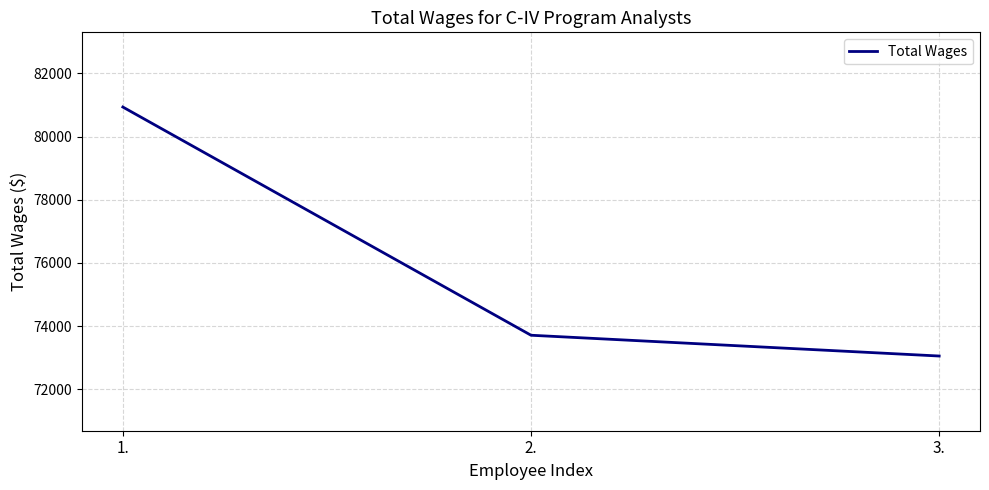

Which category has the lowest value across all series?

3.